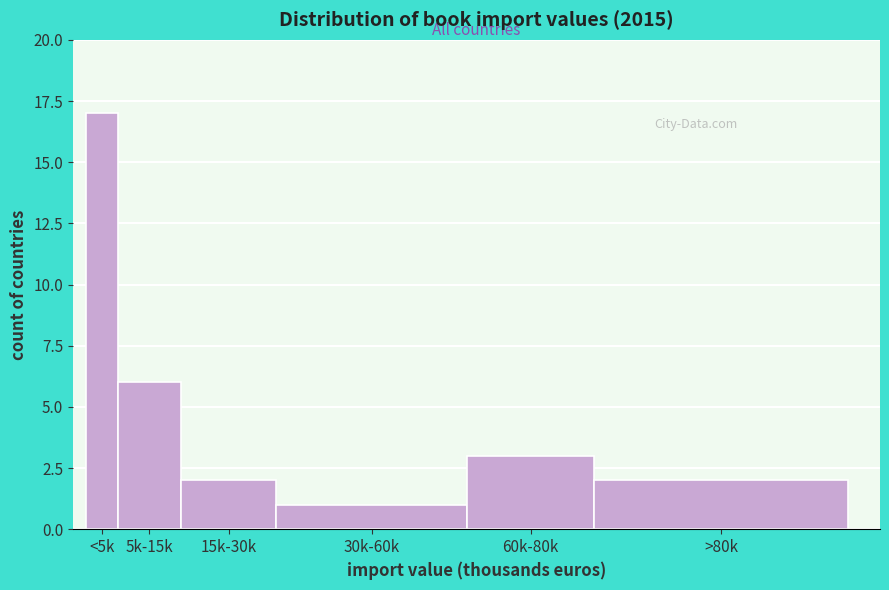

Reading left to right, what are all the values shown in this chart?

<5k=17	5k-15k=6	15k-30k=2	30k-60k=1	60k-80k=3	>80k=2